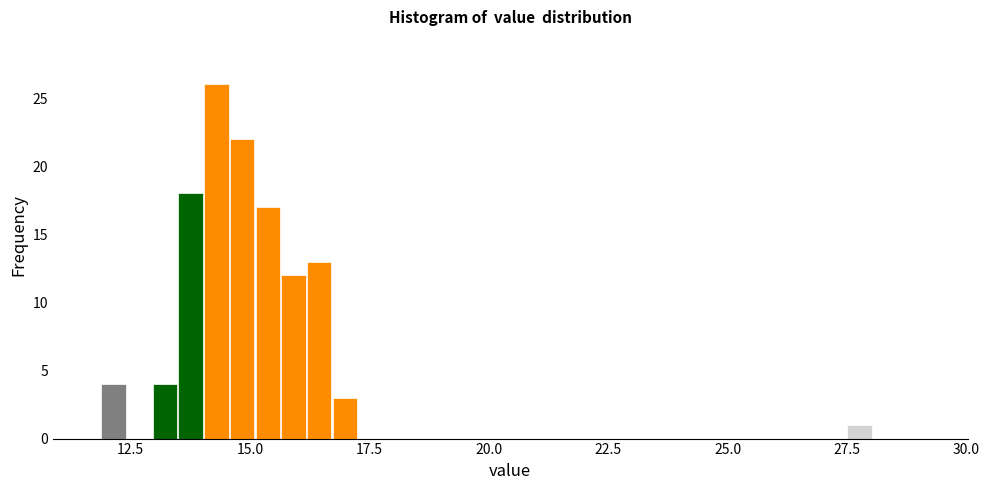

Around what value on the x-axis is the tallest bar? Give the approximate position of its centre, as read against the axis.

14.5